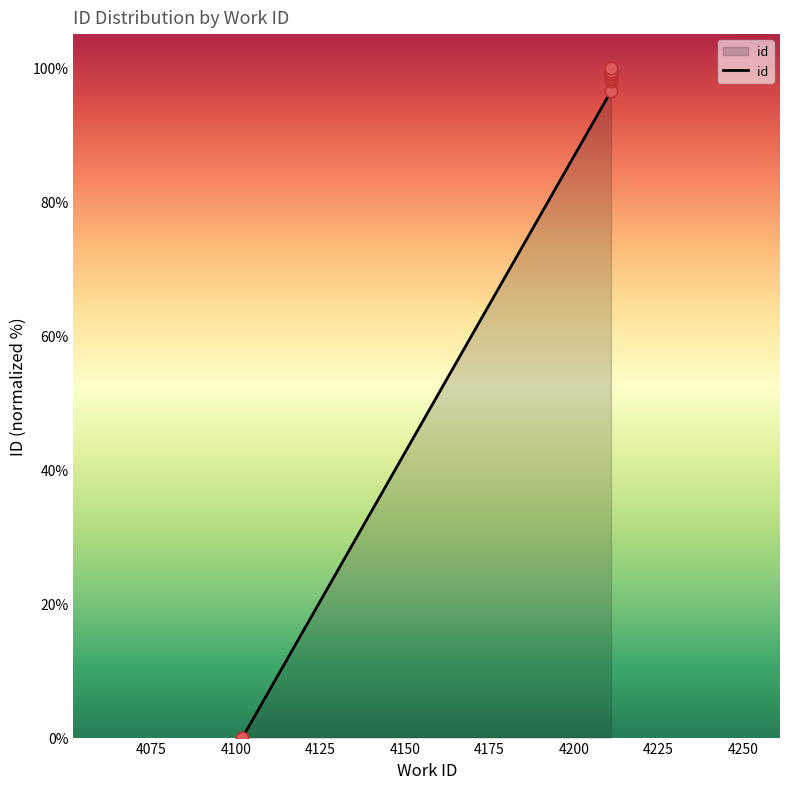

What is the change in value from 4211 to 4211?

+1.3